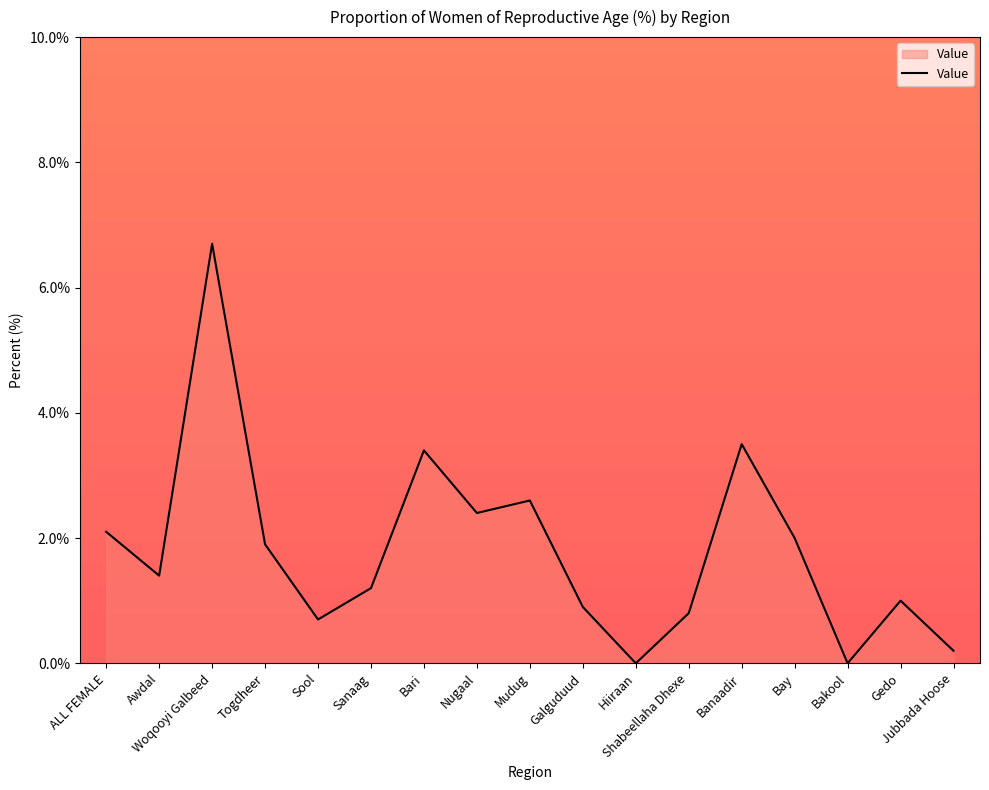

What is the greatest value displayed?

6.7